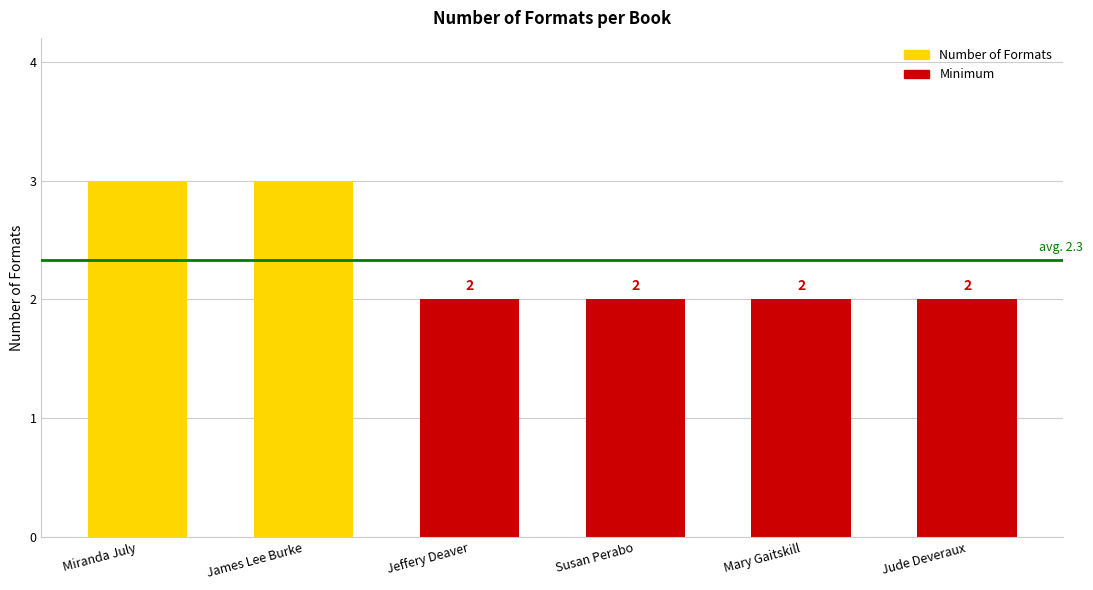

Count the values in the range 2 to 3.

6